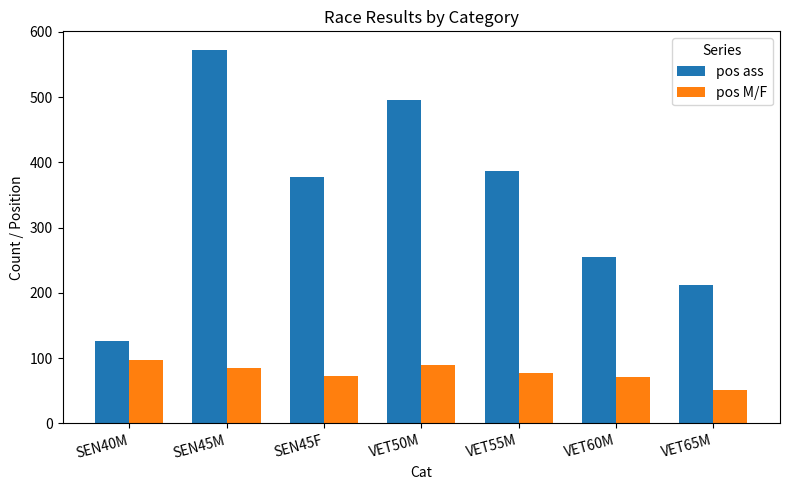

How many groups of bars are there?

7